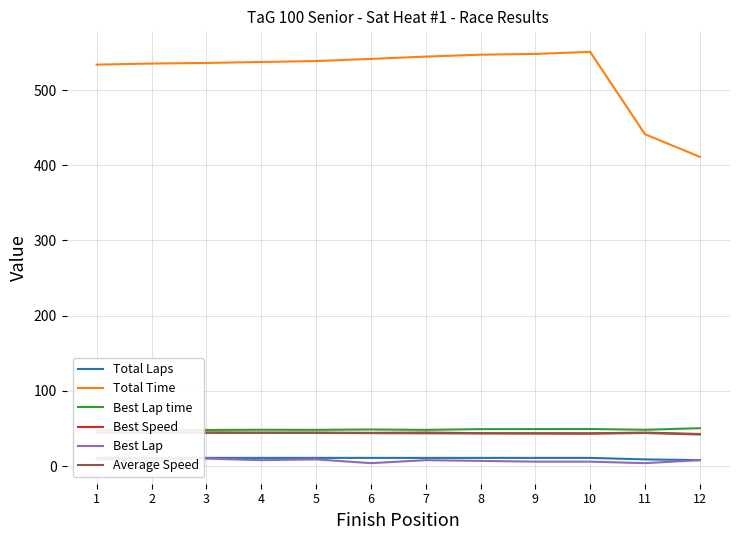

What is the value of the Best Lap time point at the 3rd from the left?

48.1